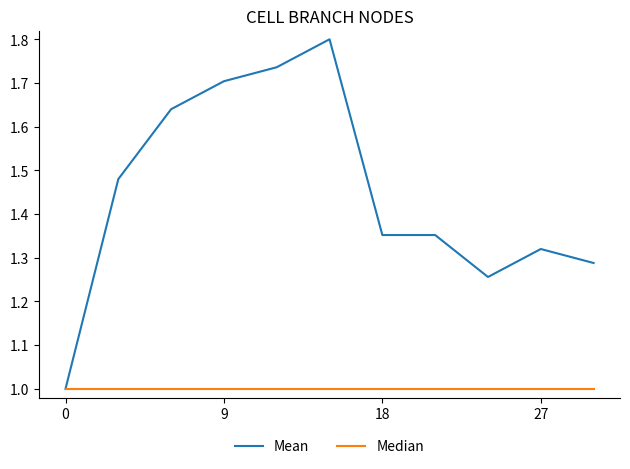

Which series has the largest range (max minus min)?

Mean